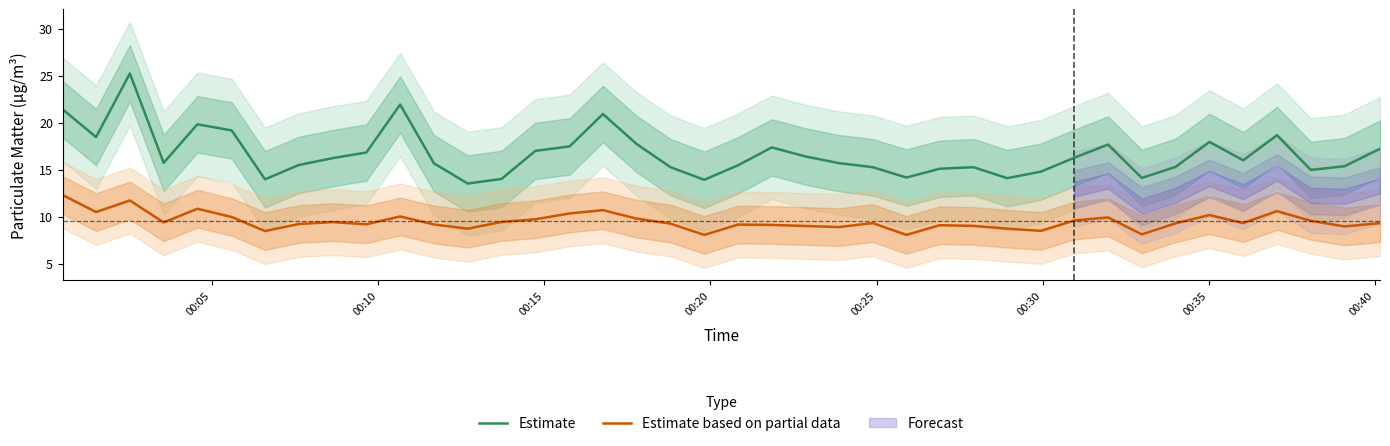

True or false: Estimate based on partial data and Estimate intersect in this chart.

False